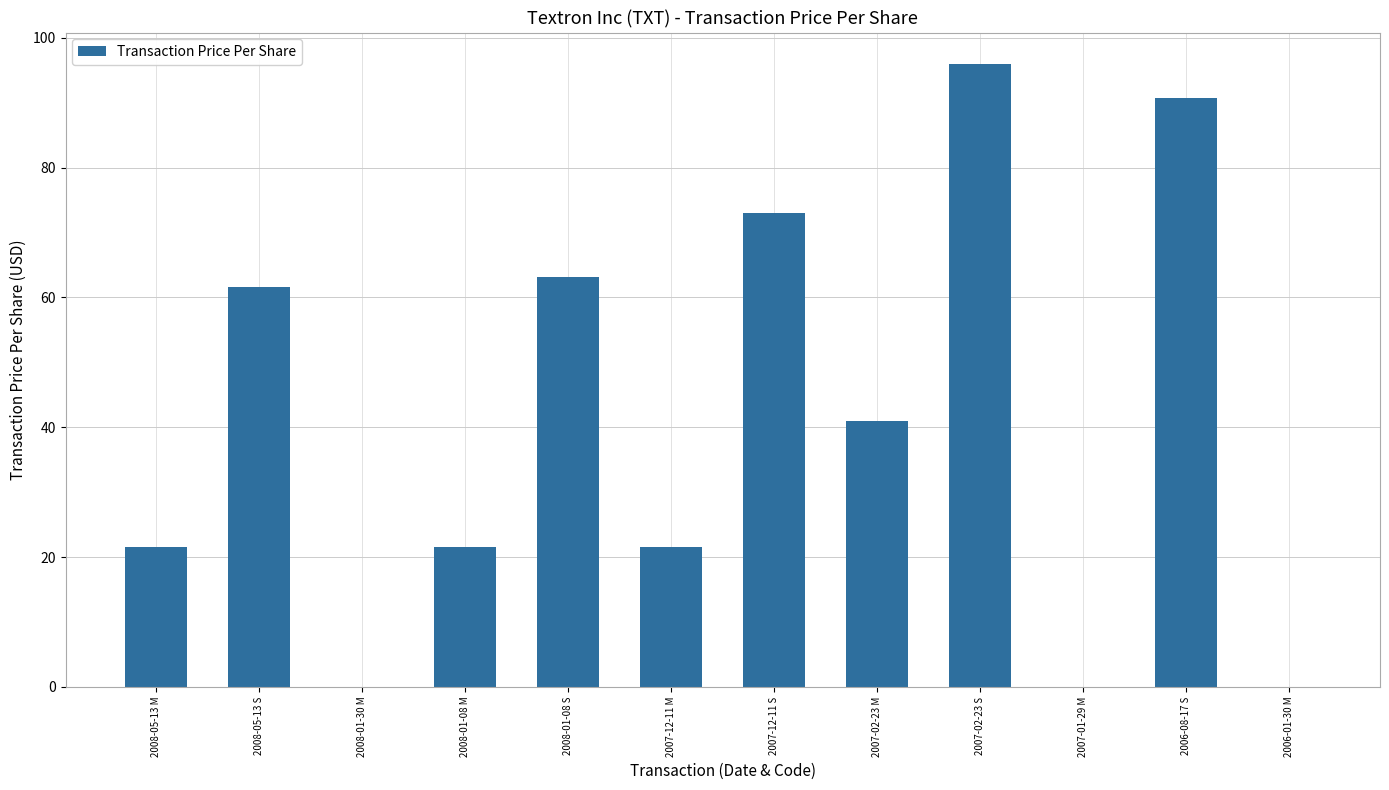

At which category does the chart reach its peak across all series?

2007-02-23 S